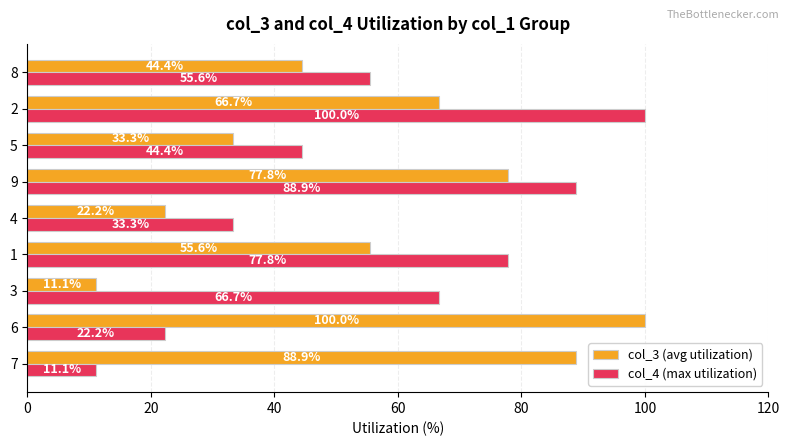

At how many categories does at least one series exceed 63?

6